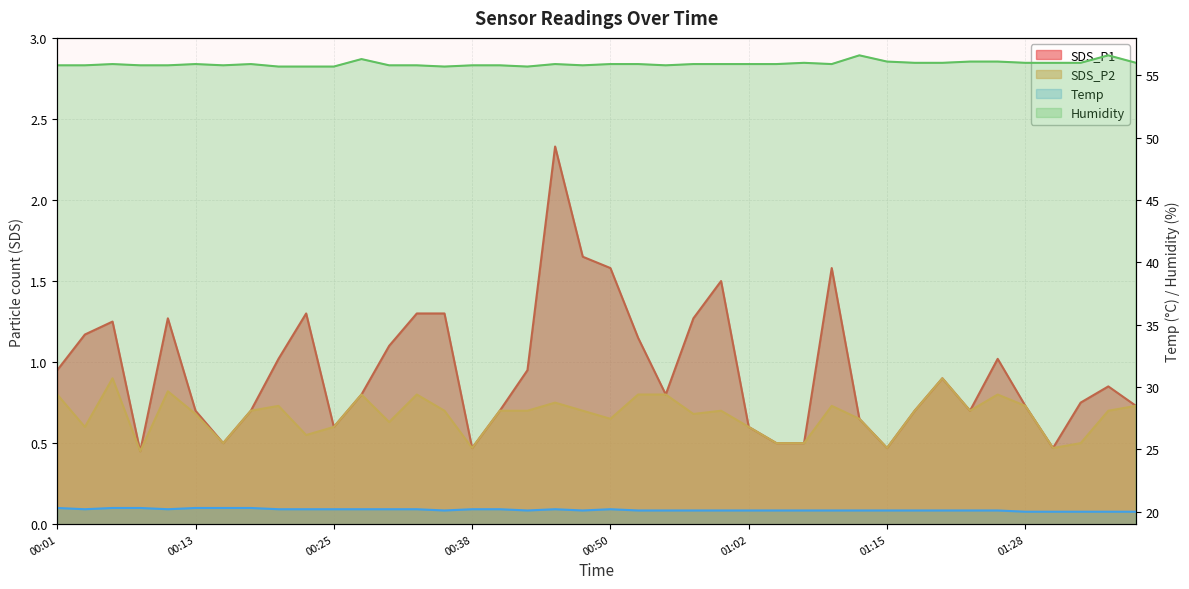

The Temp series shows 20.3 at 00:01. True or false?

True